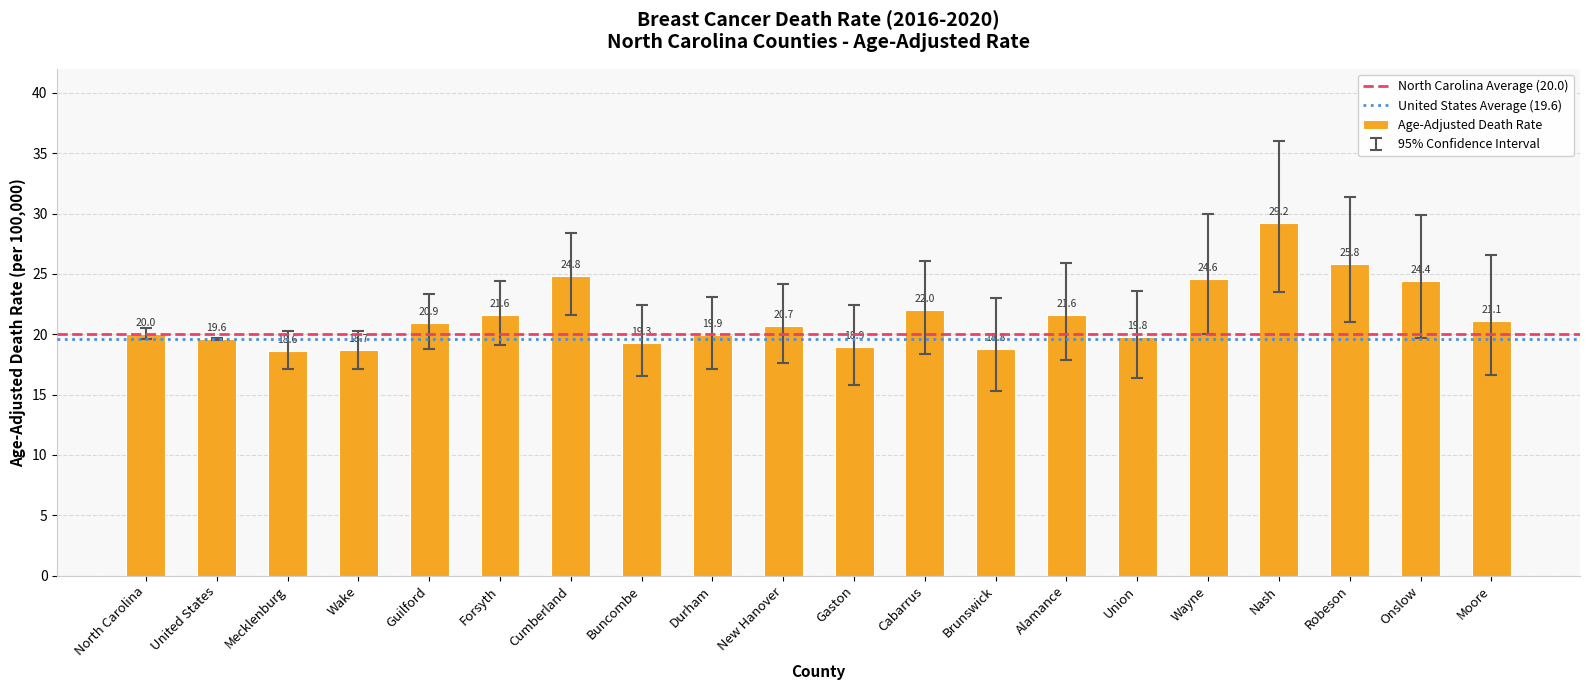

What is the smallest value displayed?

18.6